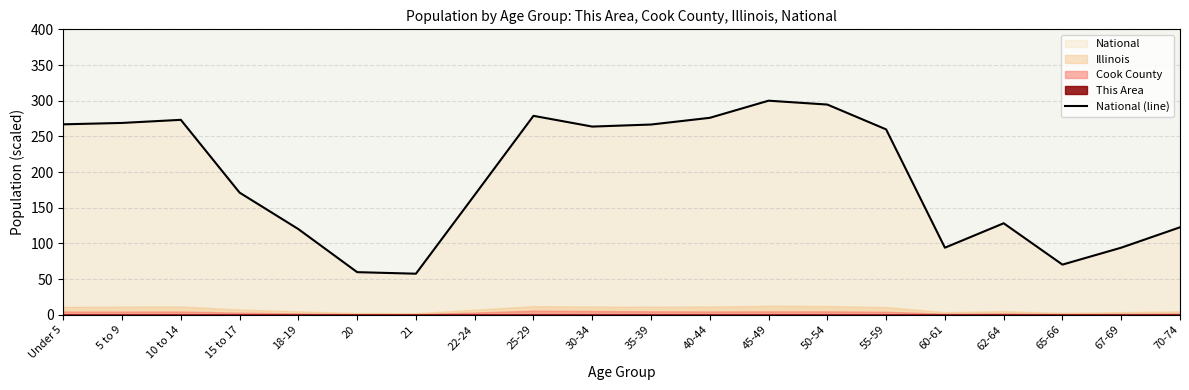

Where does the data first go above 259?

Under 5